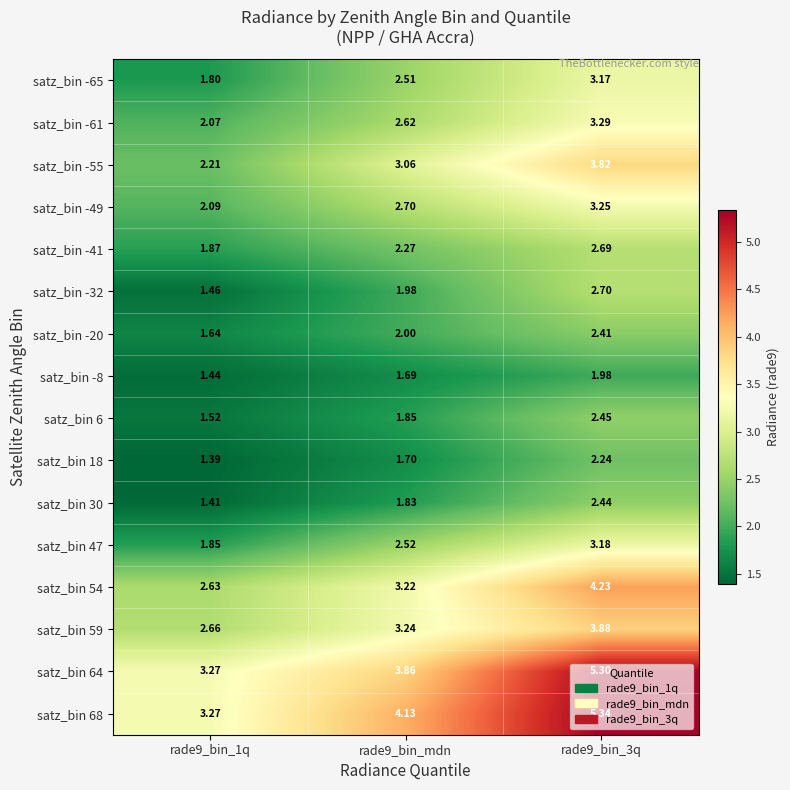

How many distinct data groups are displayed?

16